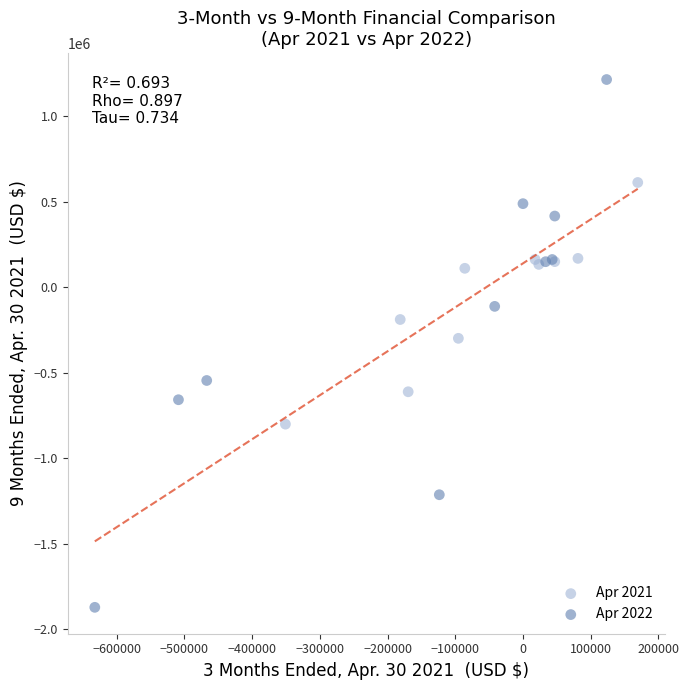

Which series contains the highest Y value?

Apr 2022